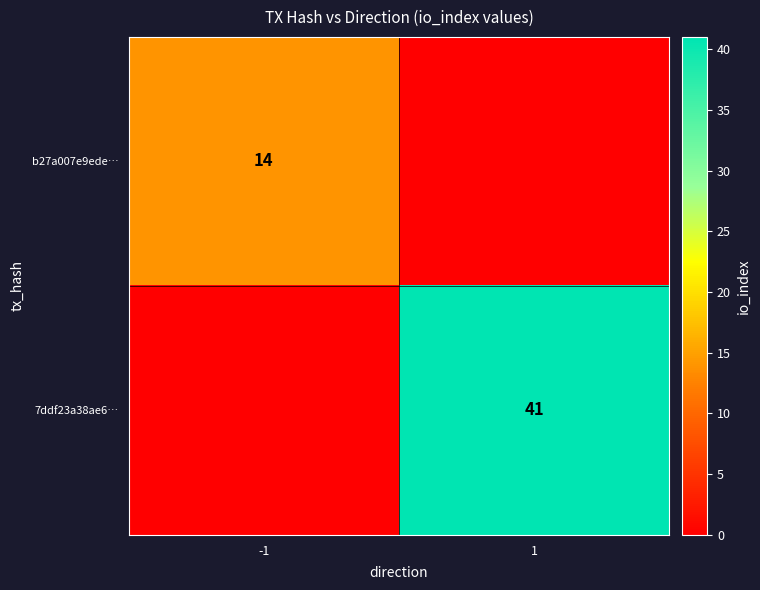

The 7ddf23a38ae6… series shows 69 at 1. True or false?

False